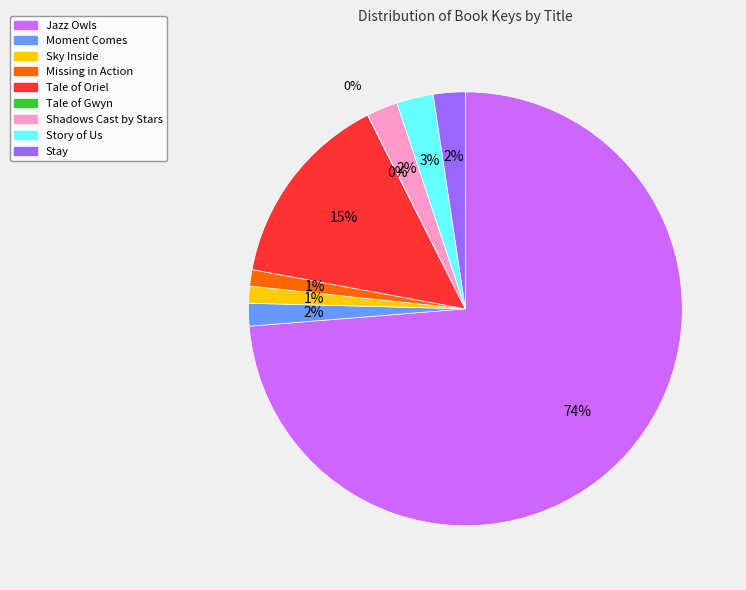

The Tale of Oriel slice represents 9% of the pie. True or false?

False